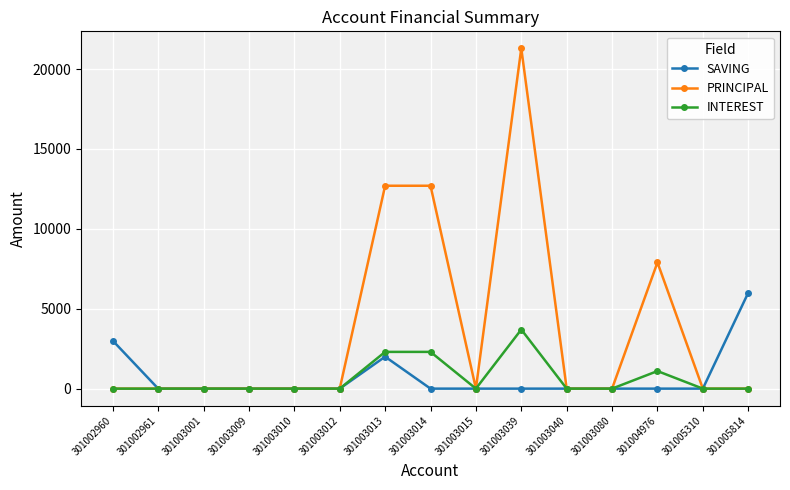

Which series has the largest total across all categories?

PRINCIPAL